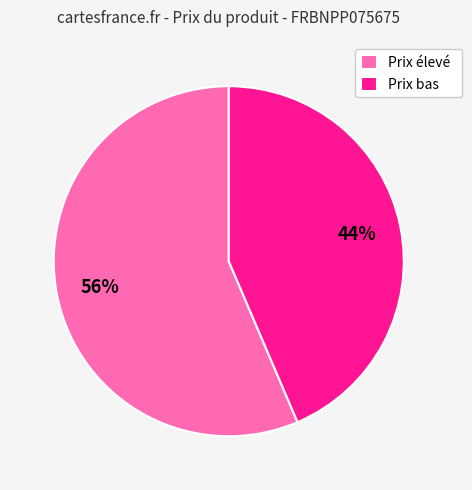

To the nearest percent, what is the average slice percentage?

50%